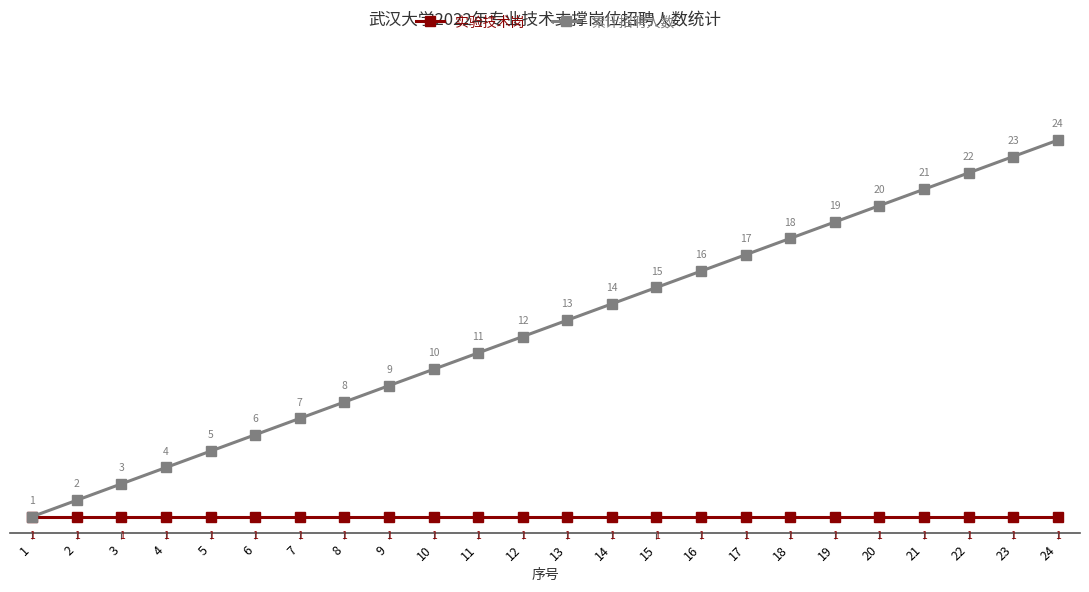

At which category does the chart reach its peak across all series?

24